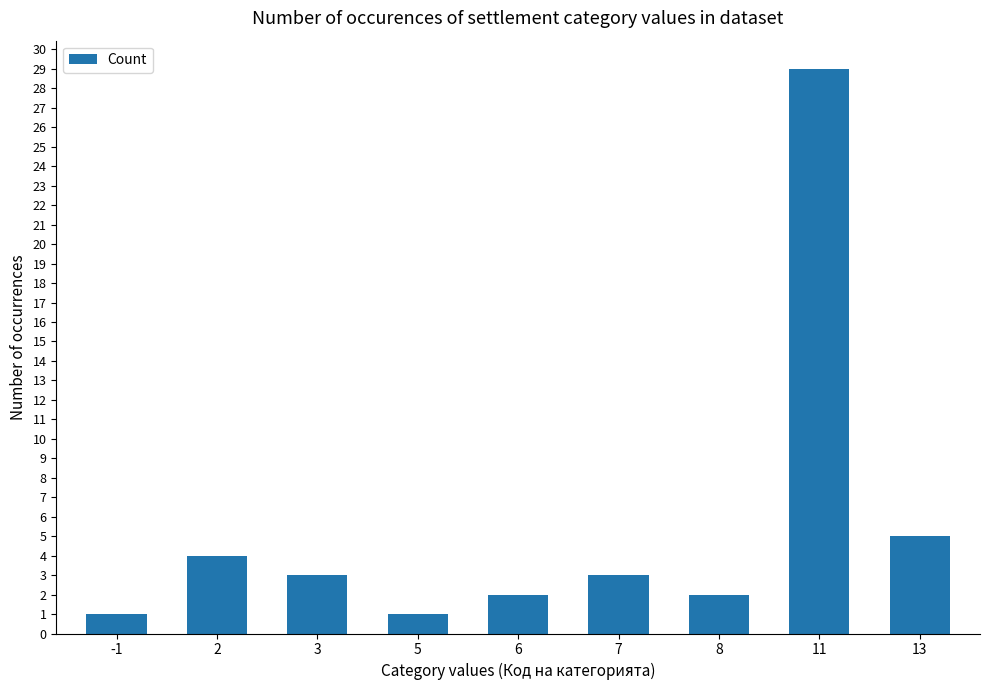

The value at 6 is 2. True or false?

True